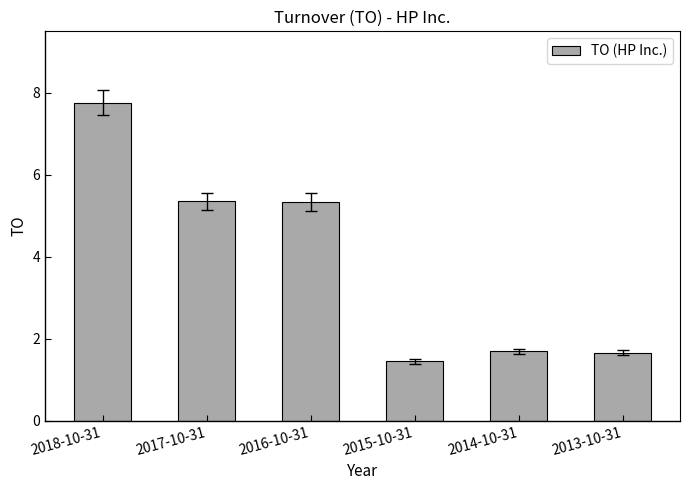

Which category has the lowest value across all series?

2015-10-31